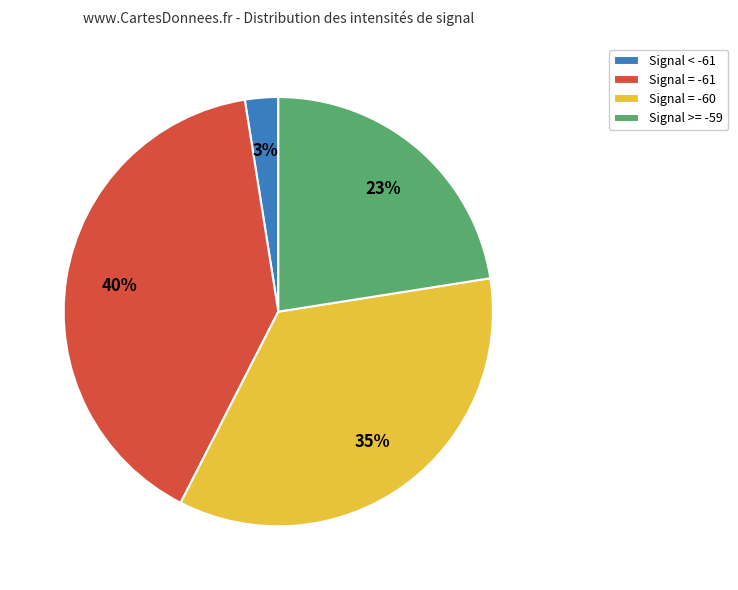

Do Signal = -61 and Signal < -61 together represent more than half of the pie?

No